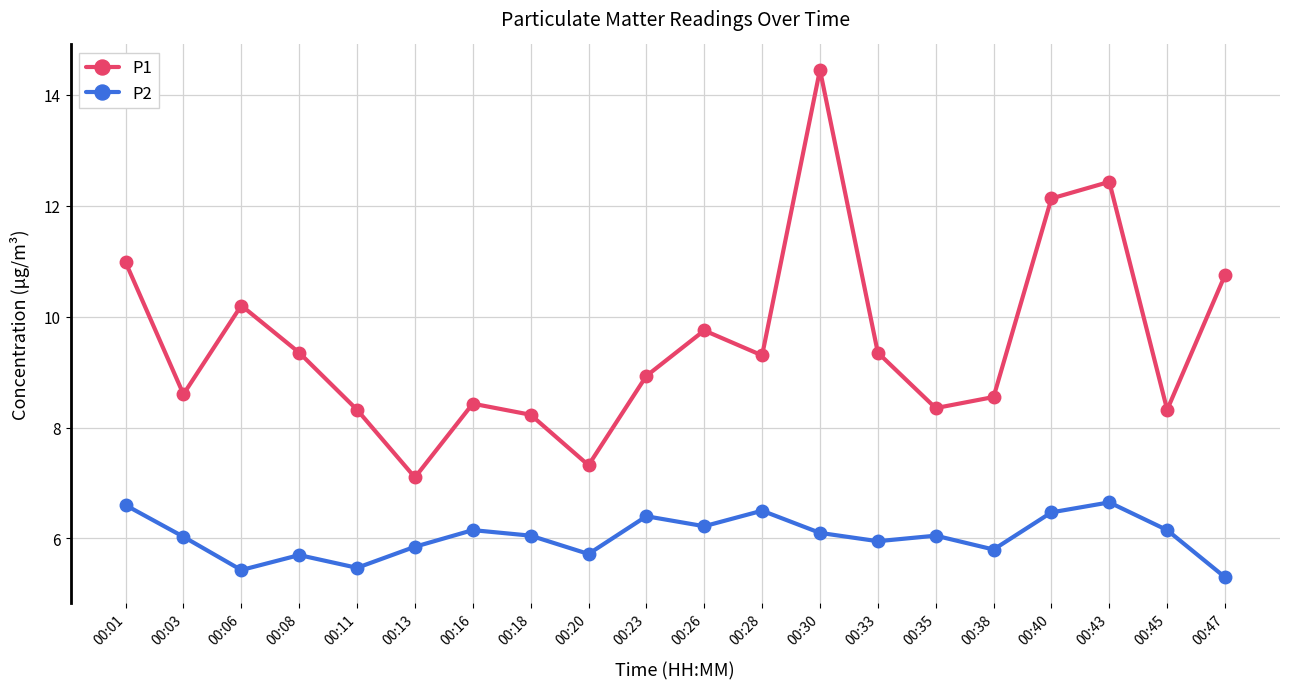

True or false: P1 has a value of 8.9 at 00:23.

True